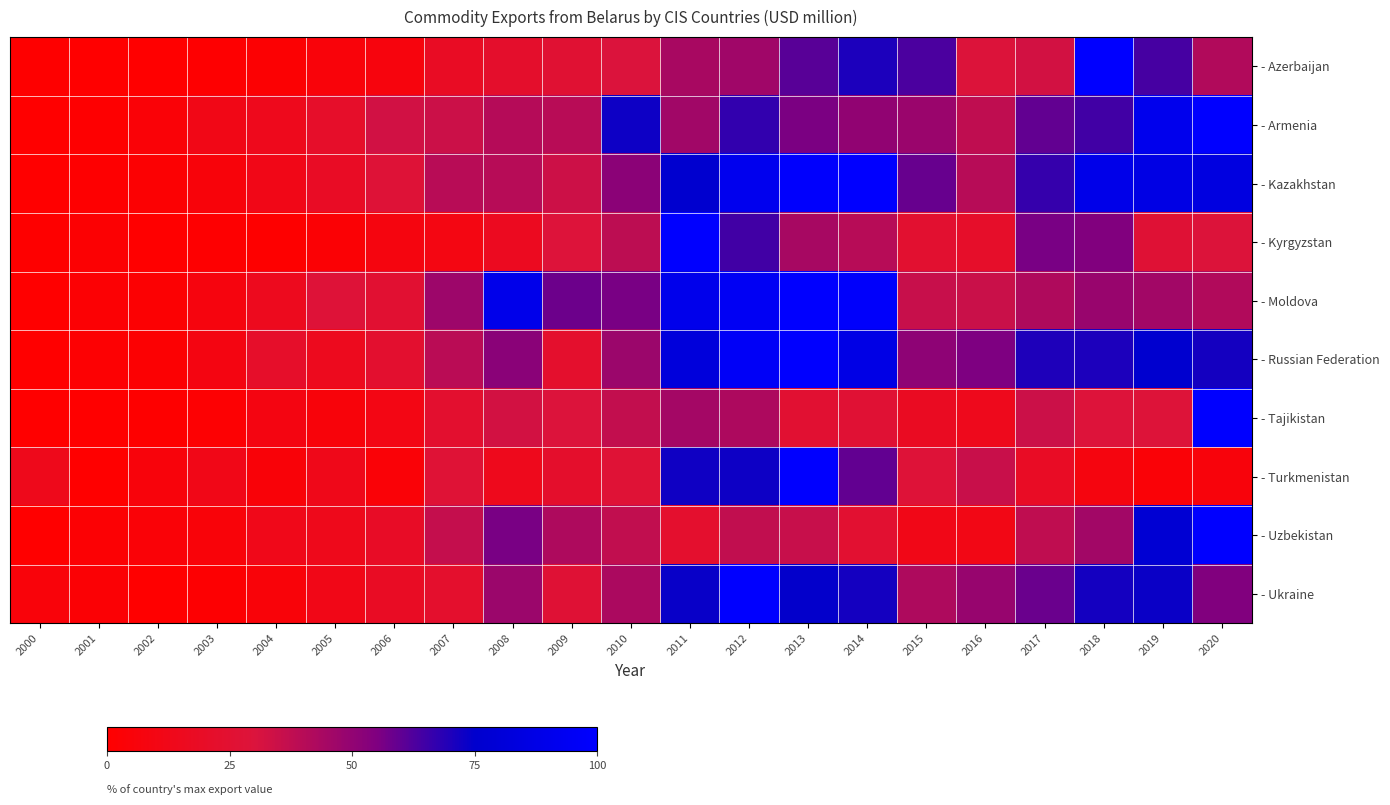

What is the spread (max minus min) of values at 2015?

51.3